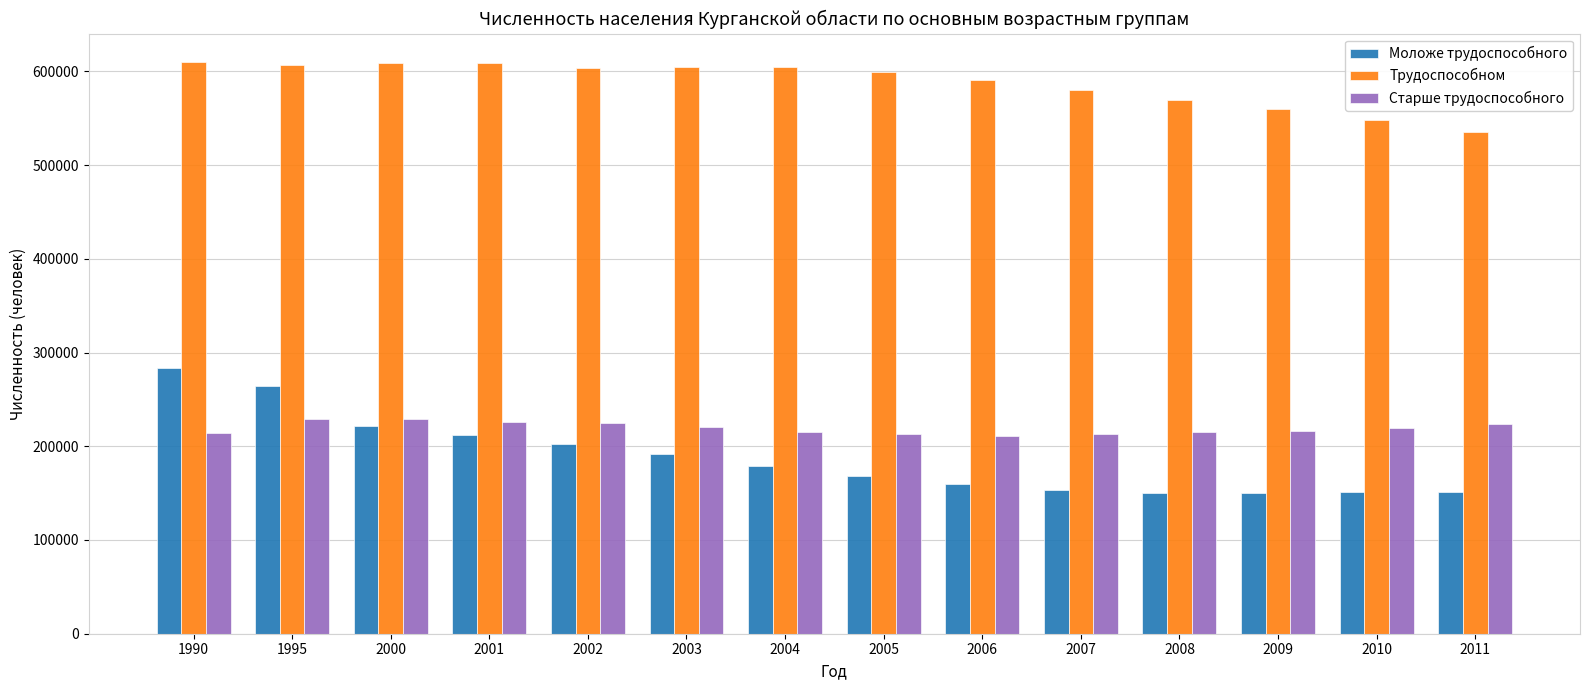

The value of Старше трудоспособного at 2002 is 400150. True or false?

False